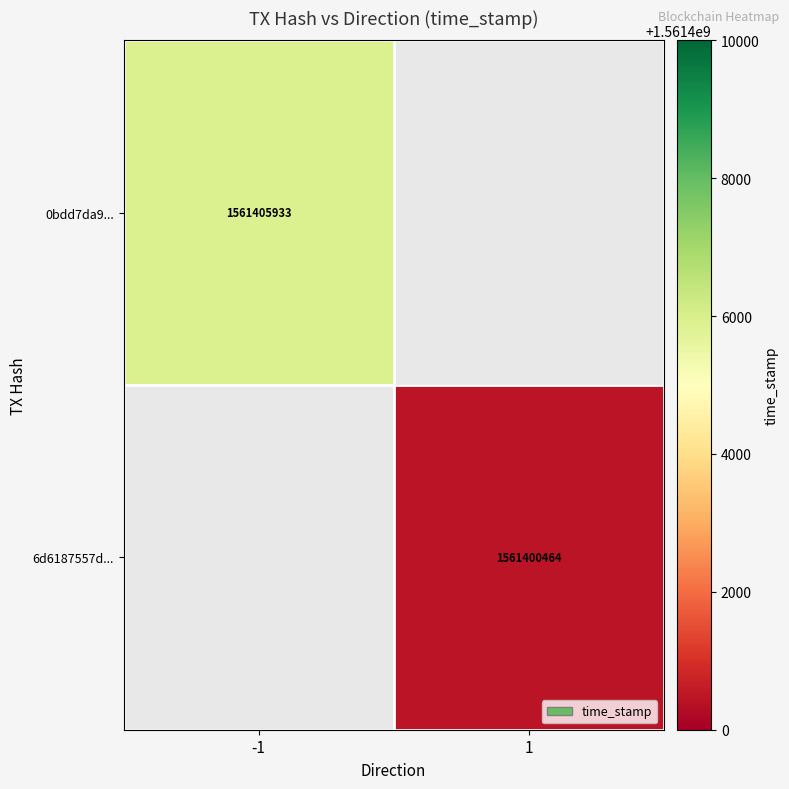

At which category does the chart reach its peak across all series?

-1